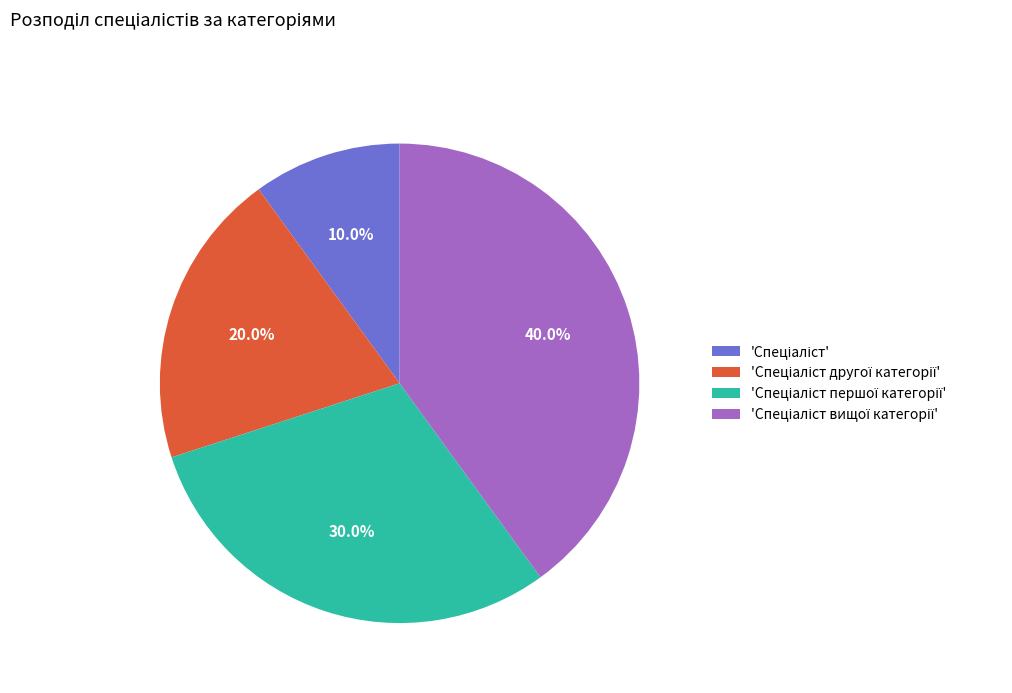

Is there any slice that represents more than half of the pie?

No